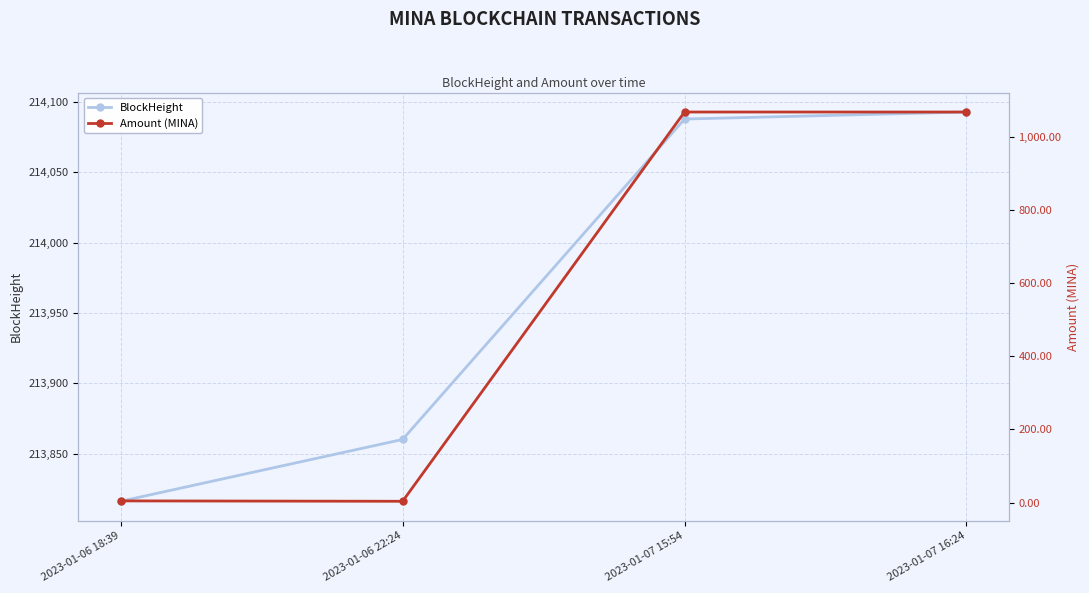

Which has a higher value, 2023-01-07 15:54 or 2023-01-07 16:24?

2023-01-07 16:24